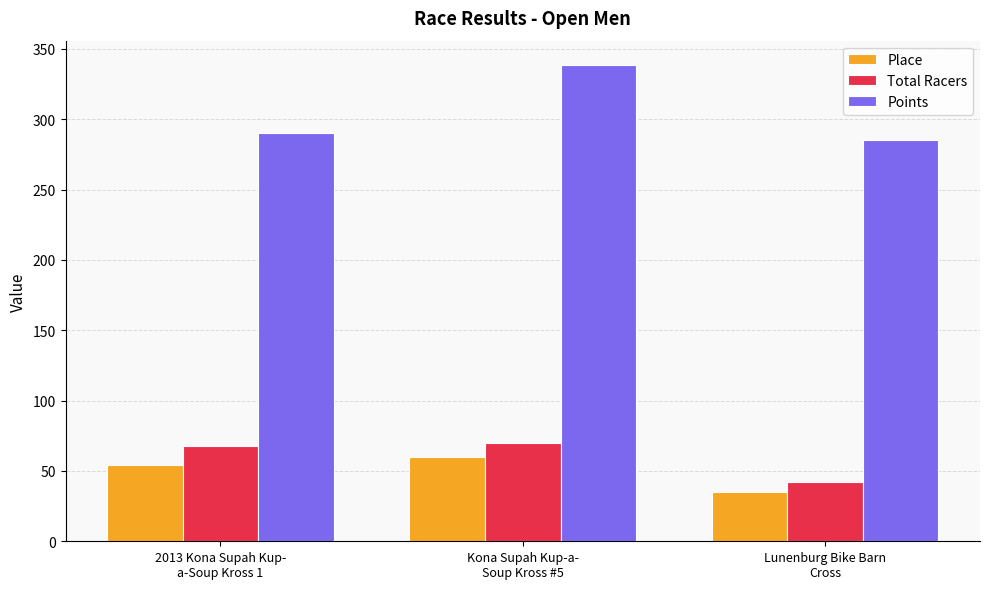

How many bars are there in total?

9